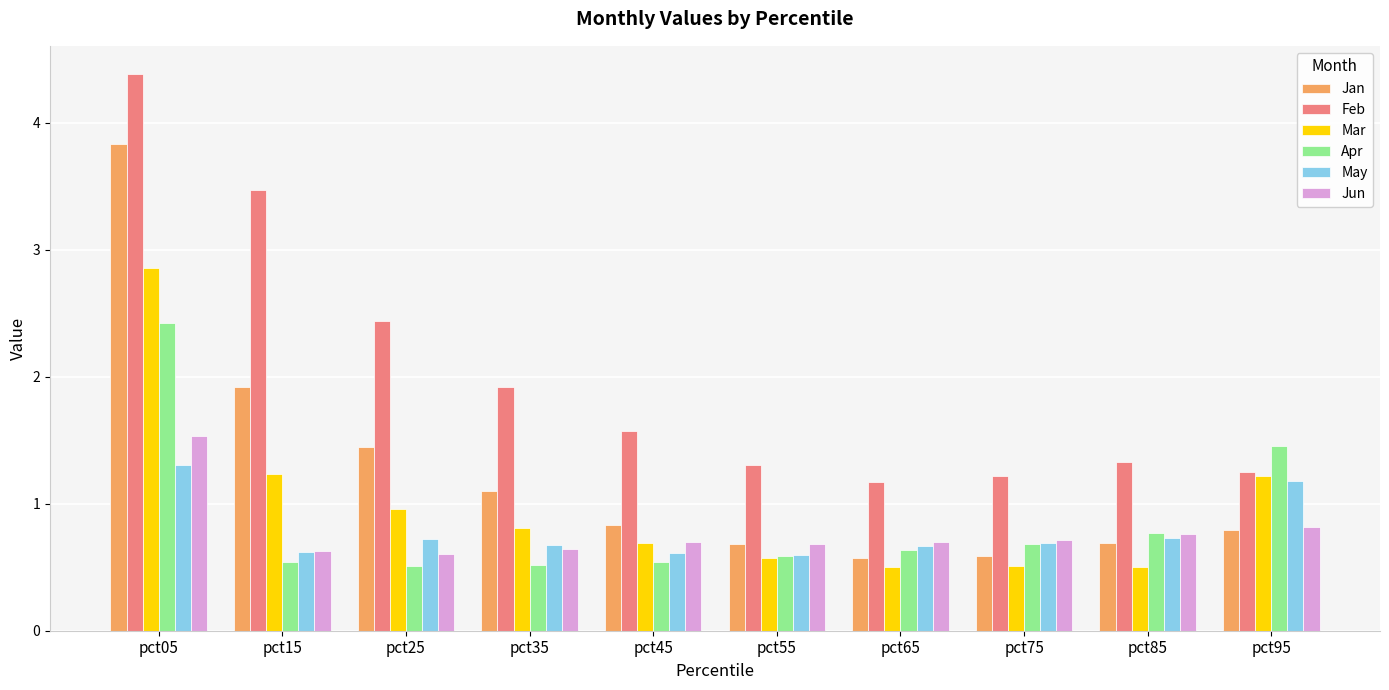

What is the value of the Feb bar at the 3rd from the left?

2.4